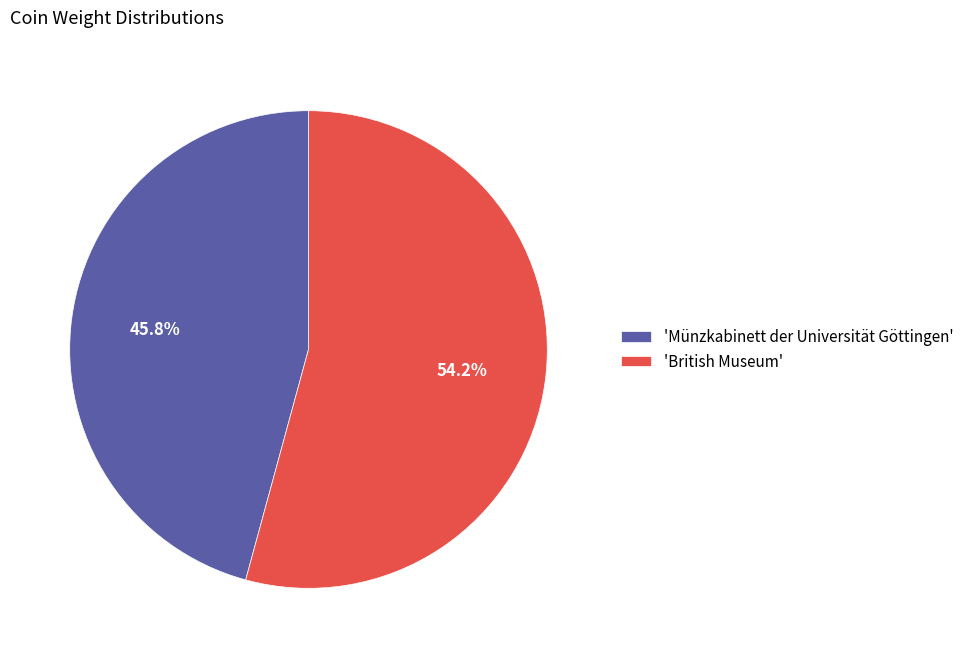

Rank the categories by value from highest to lowest.

'British Museum', 'Münzkabinett der Universität Göttingen'